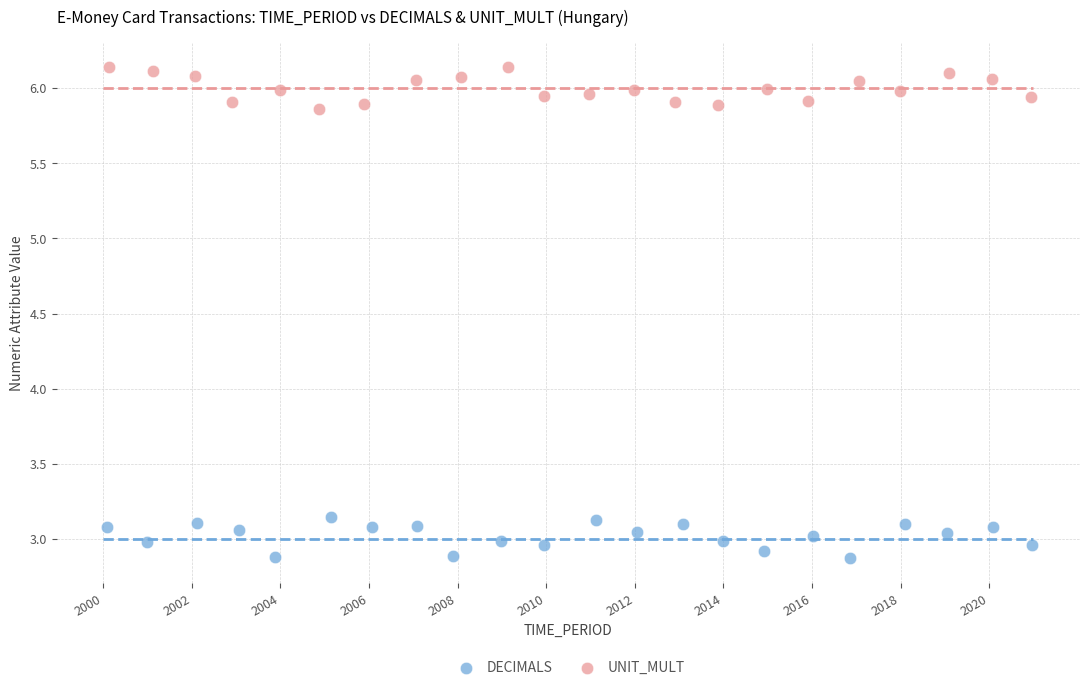

Which series contains the highest Y value?

UNIT_MULT